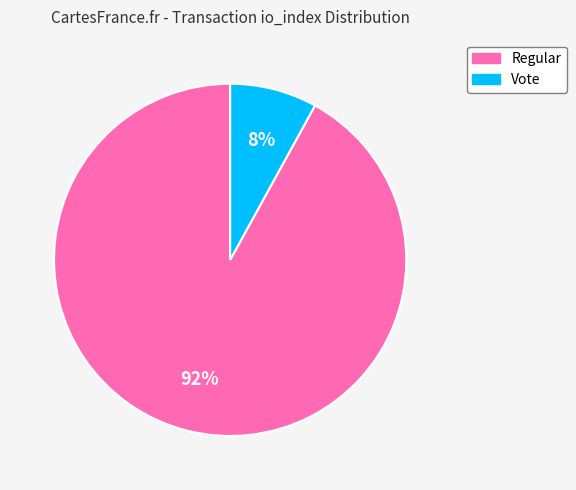

What percentage is the Vote slice, to the nearest percent?

8%